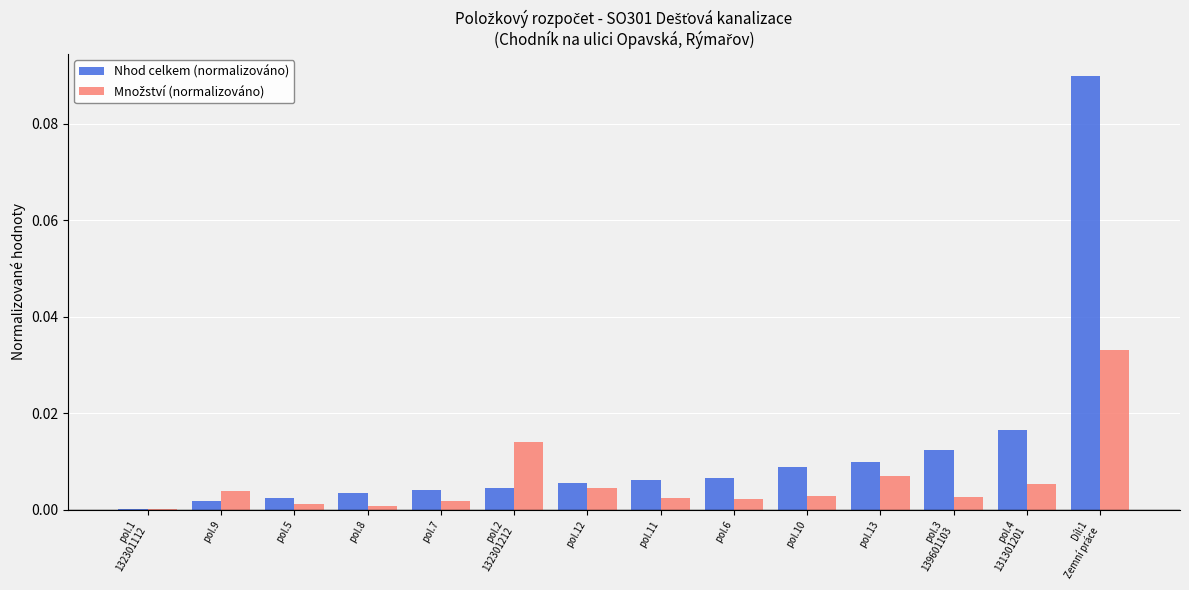

Which series has the largest total across all categories?

Nhod celkem (normalizováno)